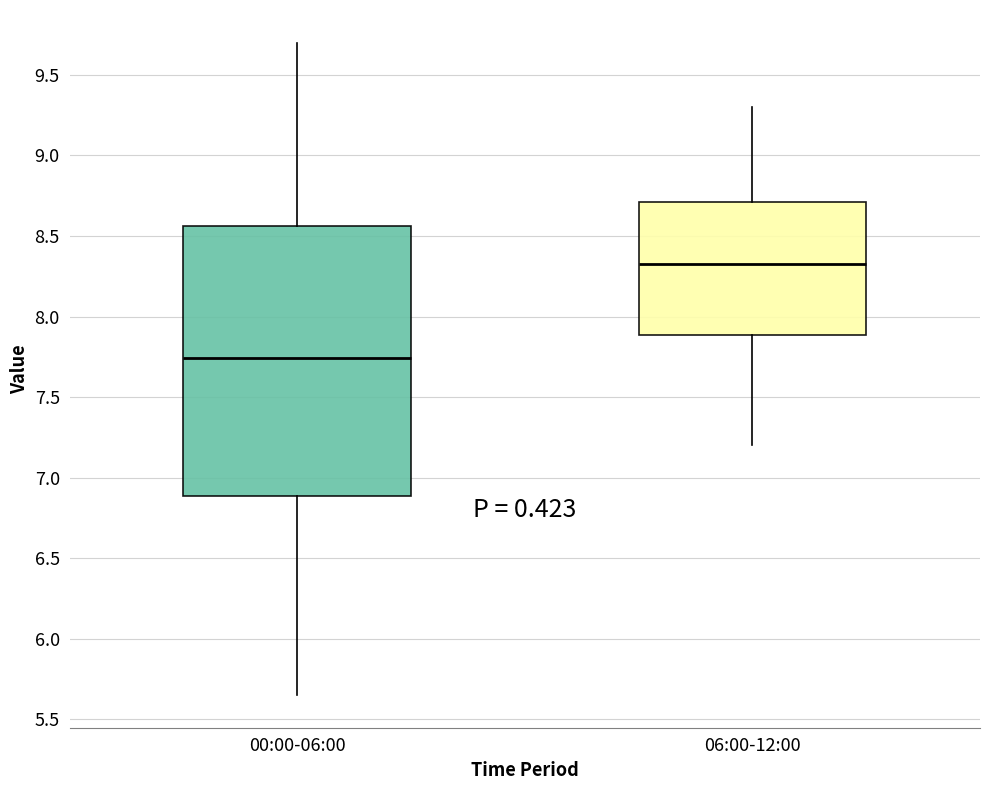

Where is the upper edge of the box for 00:00-06:00 on the y-axis? The values are not printed on the chart, so give them approximately, as read against the axis.

8.55